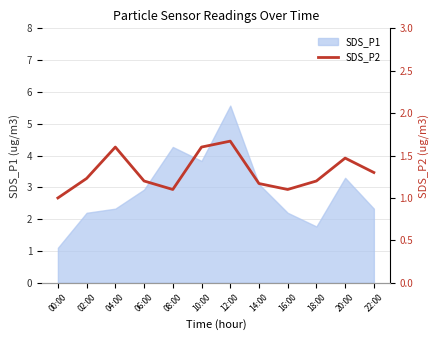

How many interior local peaks (higher than both neighbors) does the data have?

3